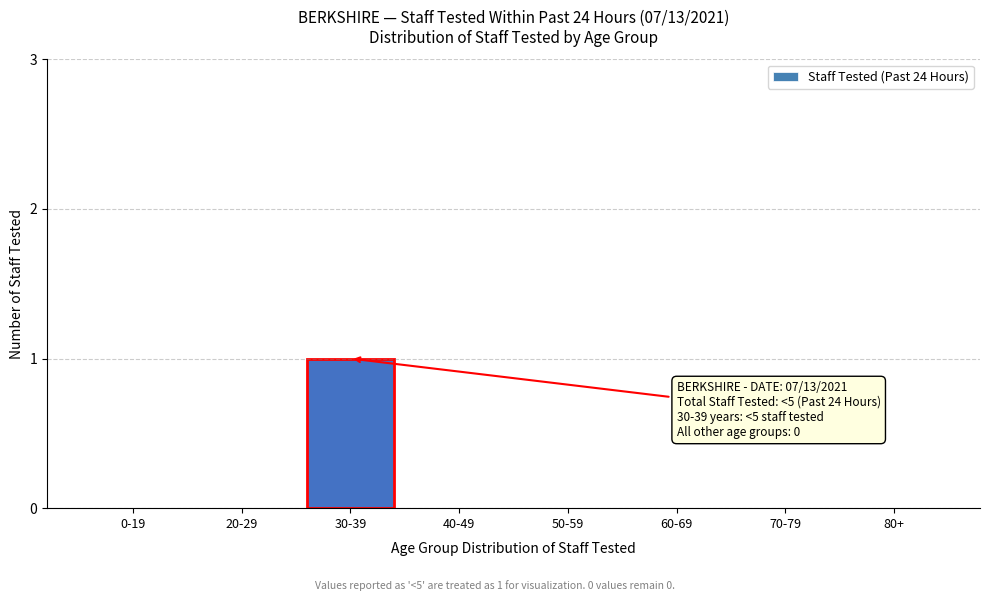

Reading right to left, extract all data points from this chart.

80+=0	70-79=0	60-69=0	50-59=0	40-49=0	30-39=1	20-29=0	0-19=0